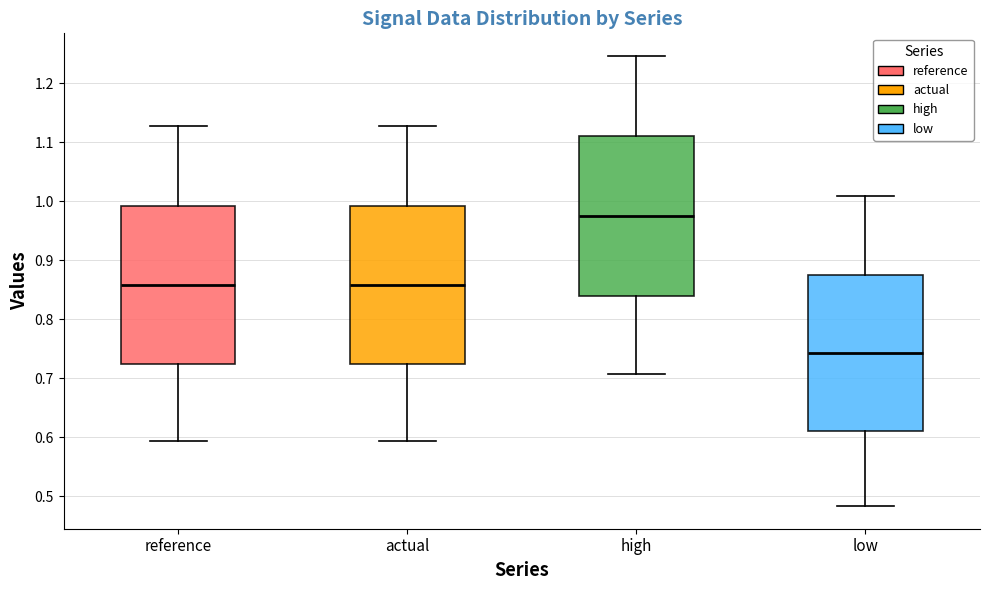

Which box has the lowest median line?

low